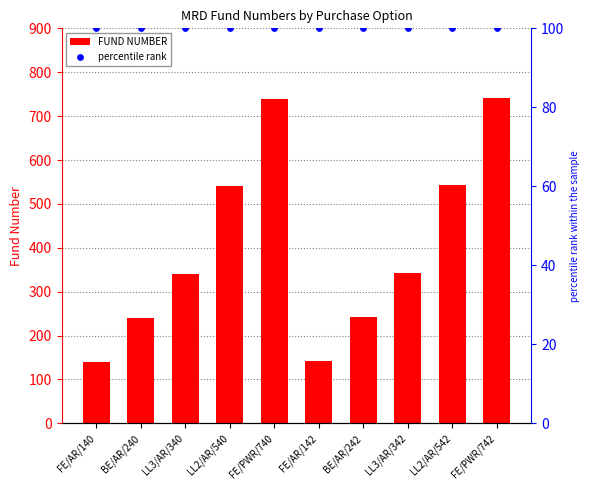

Which series contains the lowest Y value?

percentile rank